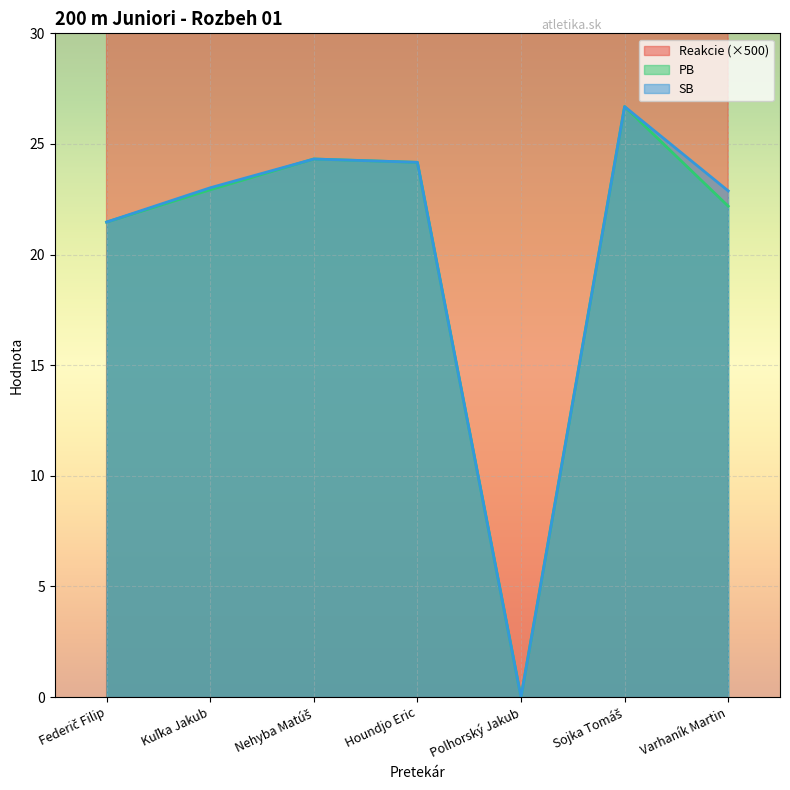

Reading right to left, what are all the values shown in this chart?

Reakcie: Varhaník Martin=96.0	Sojka Tomáš=107.0	Polhorský Jakub=86.0	Houndjo Eric=89.0	Nehyba Matúš=96.0	Kuľka Jakub=86.5	Federič Filip=81.5
PB: Varhaník Martin=22.2	Sojka Tomáš=26.7	Polhorský Jakub=0.0	Houndjo Eric=24.2	Nehyba Matúš=24.3	Kuľka Jakub=22.9	Federič Filip=21.5
SB: Varhaník Martin=22.9	Sojka Tomáš=26.7	Polhorský Jakub=0.0	Houndjo Eric=24.2	Nehyba Matúš=24.3	Kuľka Jakub=23.0	Federič Filip=21.5